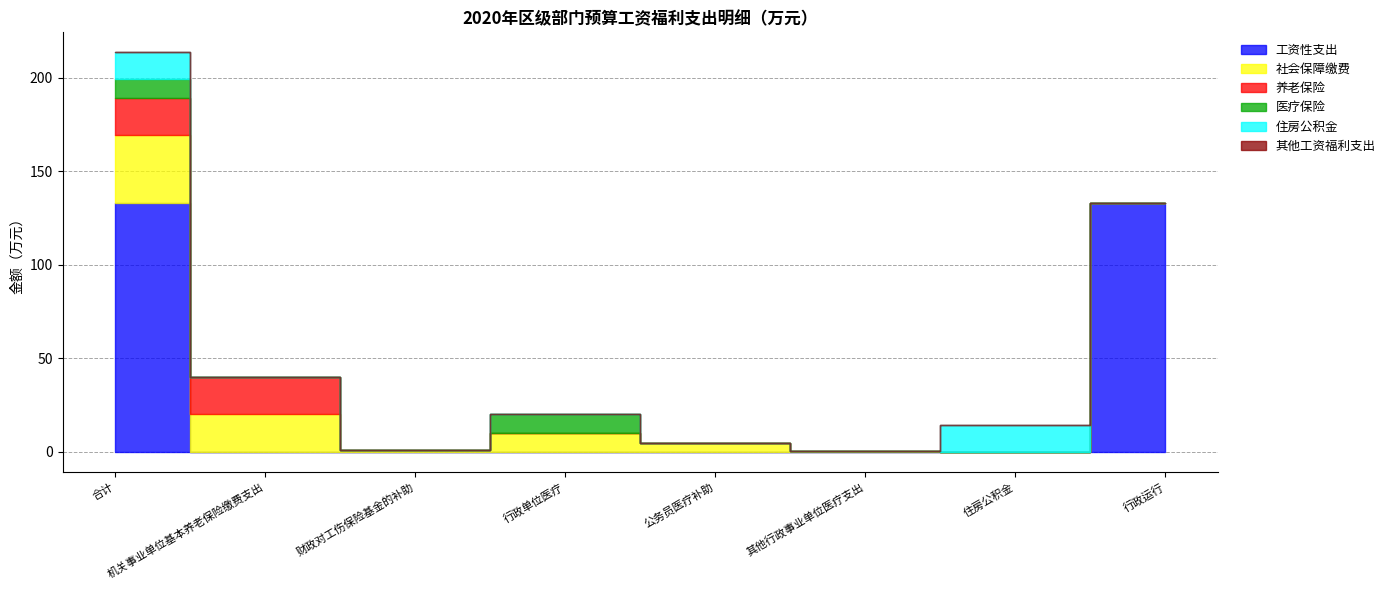

The value of 养老保险 at 合计 is 20.0. True or false?

True